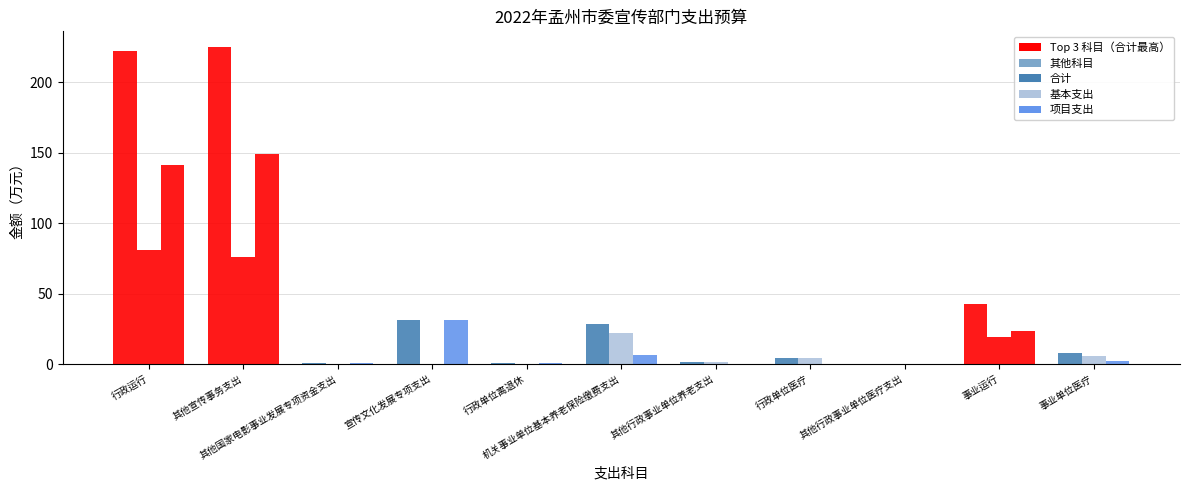

At which category is the sum across all series the highest?

其他宣传事务支出